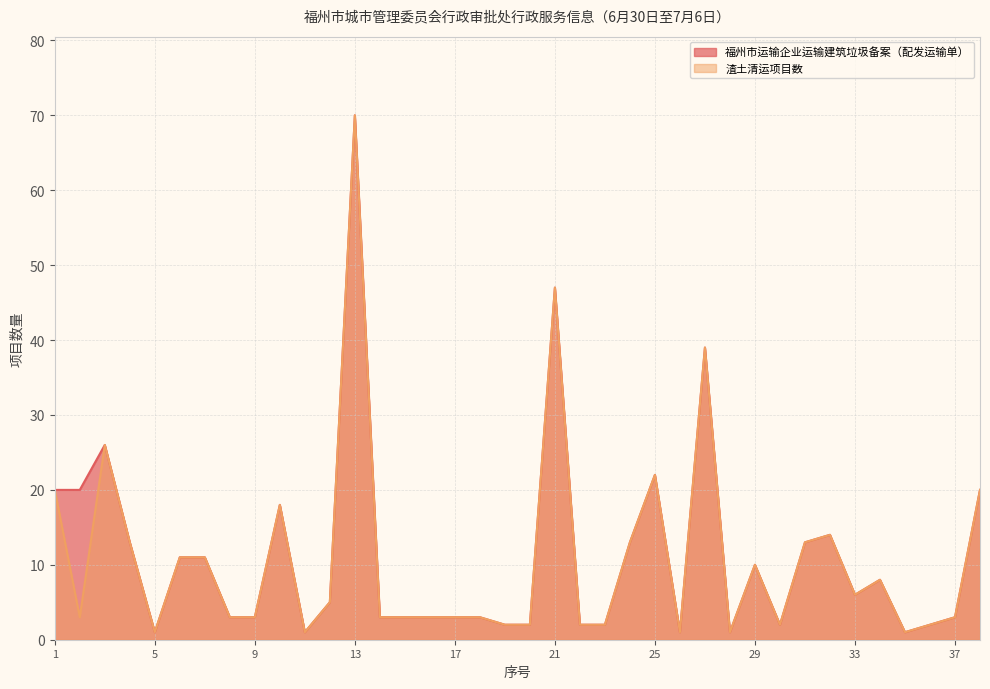

Reading right to left, list all the values displayed in this chart.

福州市运输企业运输建筑垃圾备案（配发运输单）: 38=20	37=3	36=2	35=1	34=8	33=6	32=14	31=13	30=2	29=10	28=1	27=39	26=1	25=22	24=13	23=2	22=2	21=47	20=2	19=2	18=3	17=3	16=3	15=3	14=3	13=70	12=5	11=1	10=18	9=3	8=3	7=11	6=11	5=1	4=13	3=26	2=20	1=20
渣土清运项目数: 38=20	37=3	36=2	35=1	34=8	33=6	32=14	31=13	30=2	29=10	28=1	27=39	26=1	25=22	24=13	23=2	22=2	21=47	20=2	19=2	18=3	17=3	16=3	15=3	14=3	13=70	12=5	11=1	10=18	9=3	8=3	7=11	6=11	5=1	4=13	3=26	2=3	1=20